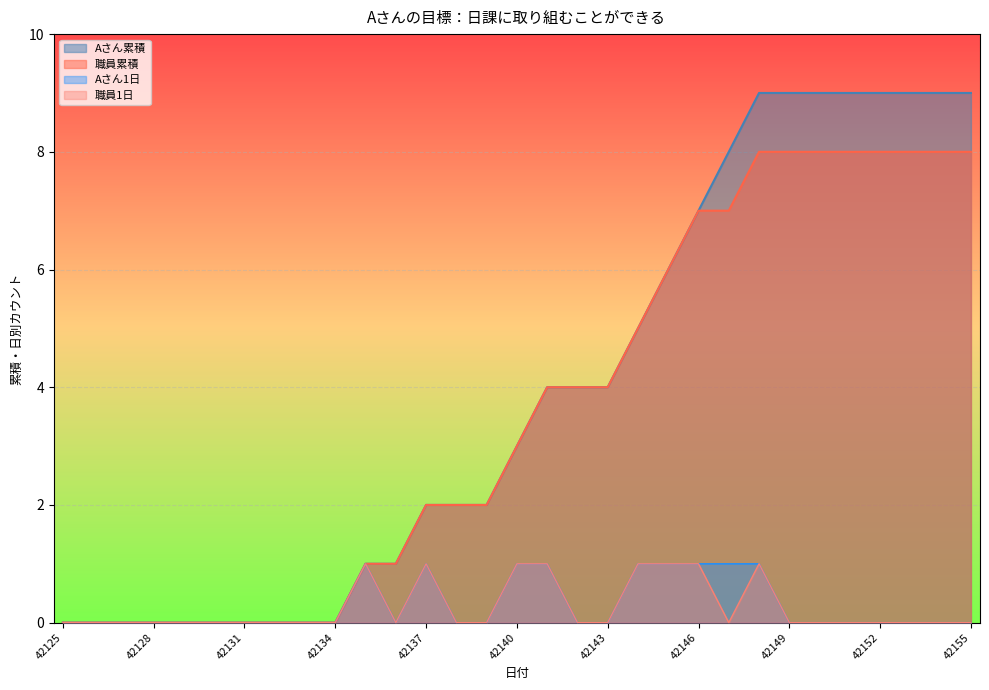

What is the difference between the 職員累積 values at 42125 and 42141?

4